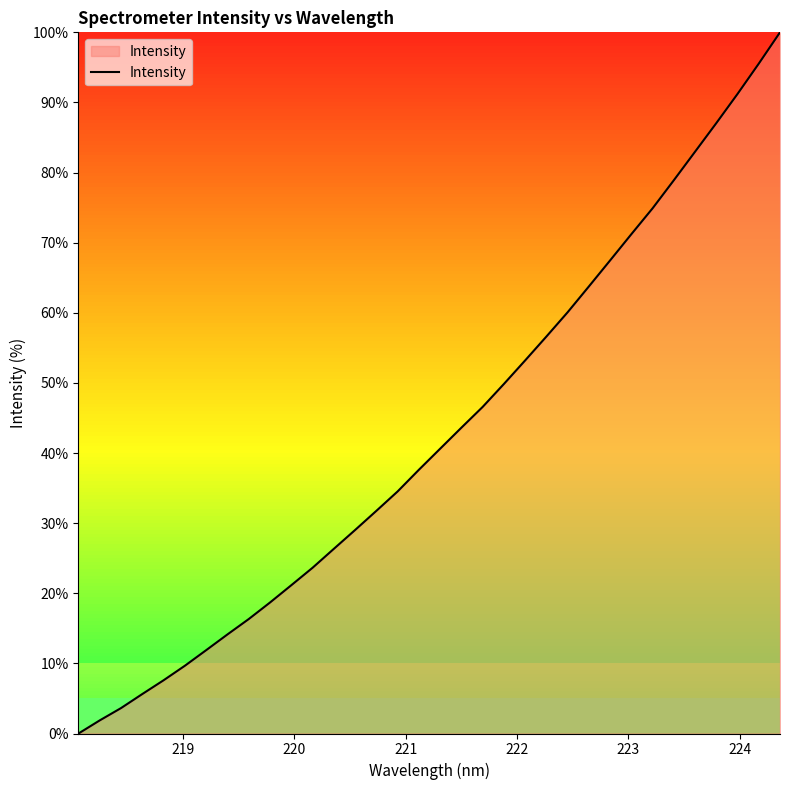

Does the chart have visible grid lines?

No